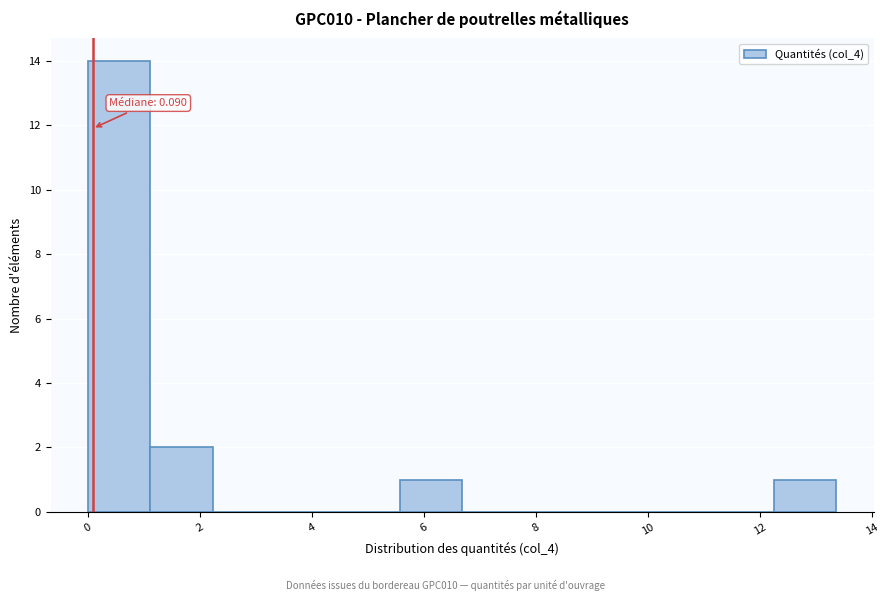

Over which range of the x-axis is the bar tallest?

0.0 to 1.2